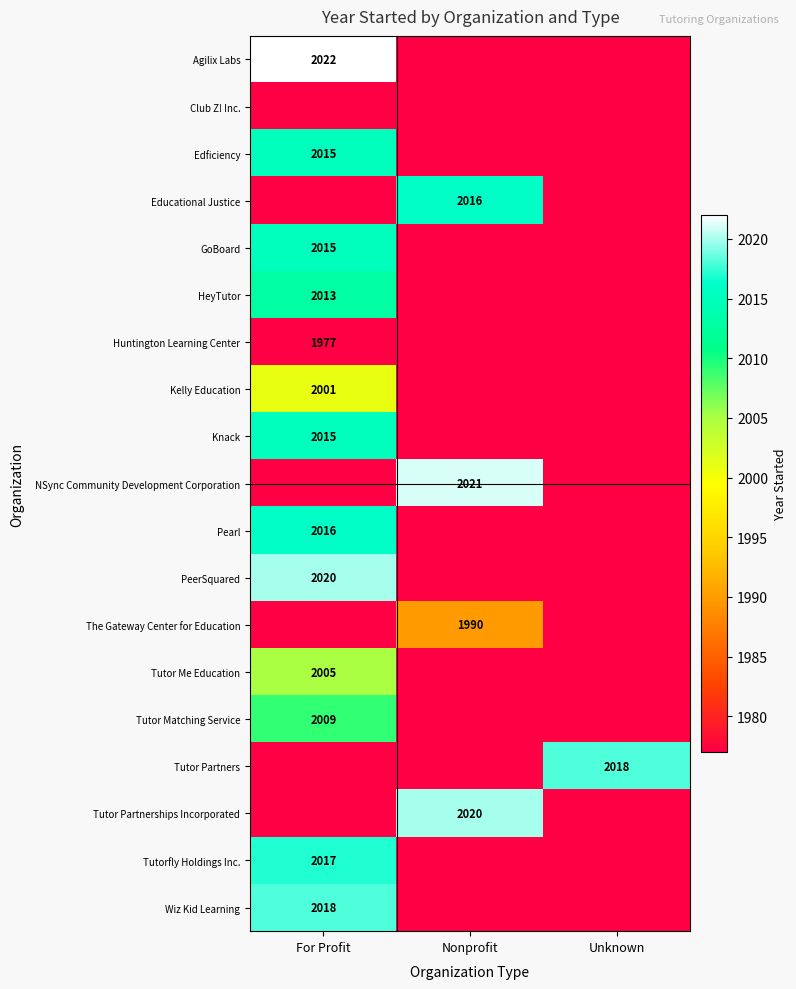

The Tutor Partners series shows -790 at Nonprofit. True or false?

False